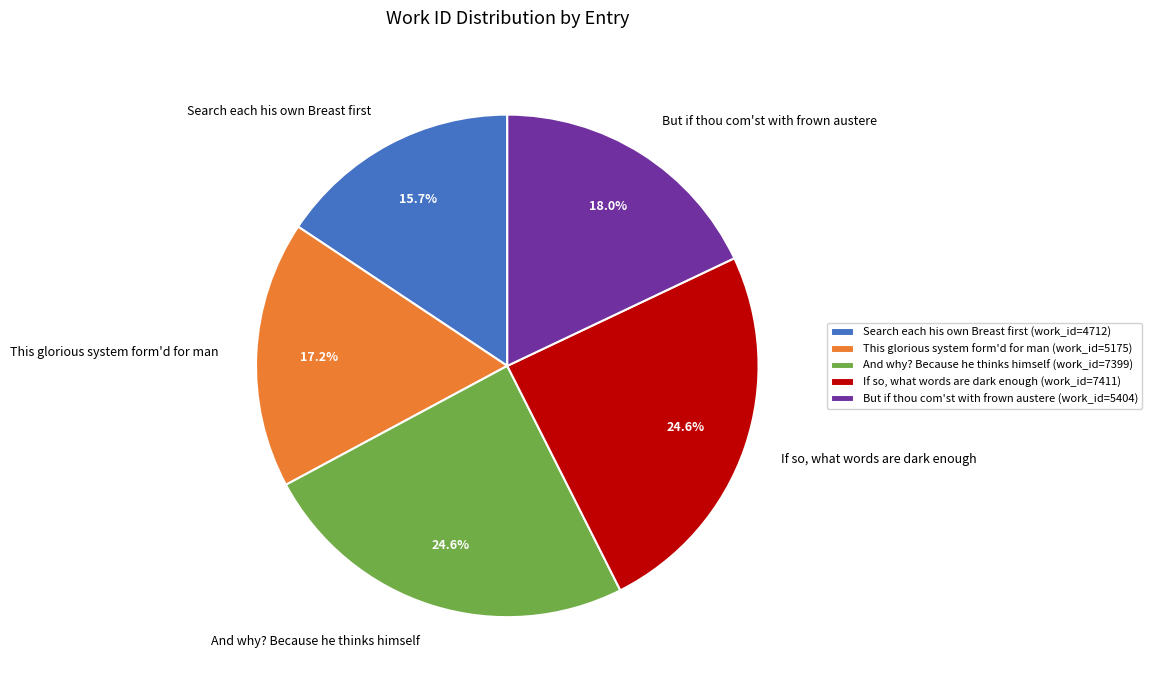

Which category has the smallest portion of the pie?

Search each his own Breast first